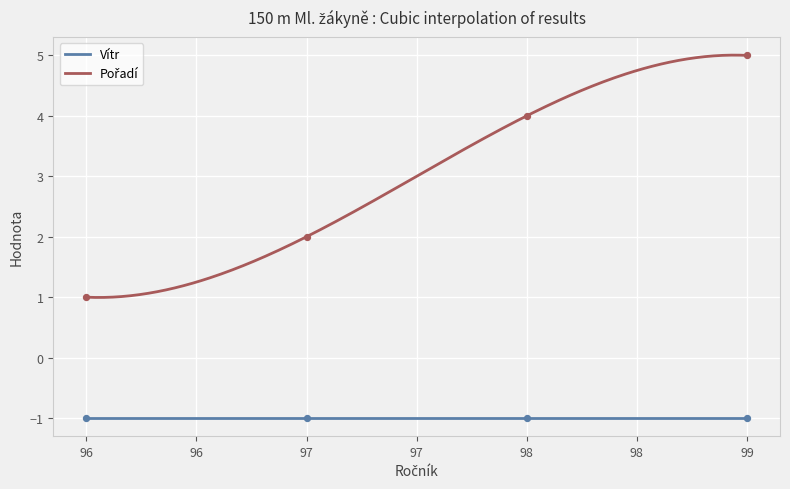

Is the value of Vítr at 96 greater than the value of Pořadí at 98?

No